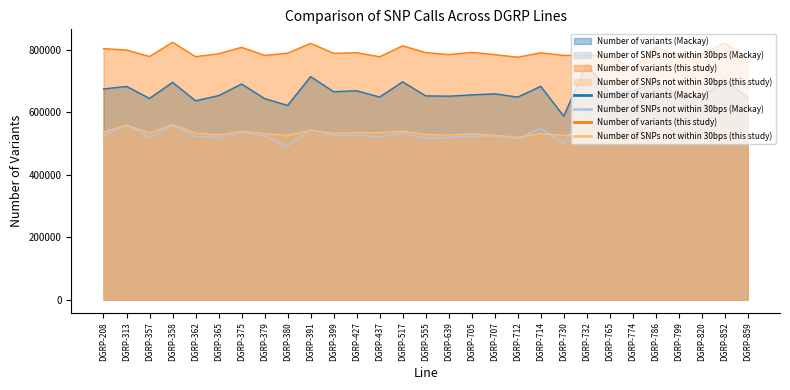

Reading left to right, transcribe all the data shown in this chart.

Number of variants (Mackay): DGRP-208=674529	DGRP-313=682811	DGRP-357=644350	DGRP-358=695893	DGRP-362=636822	DGRP-365=653202	DGRP-375=690425	DGRP-379=643914	DGRP-380=621890	DGRP-391=713986	DGRP-399=665942	DGRP-427=668815	DGRP-437=648714	DGRP-517=697413	DGRP-555=652500	DGRP-639=651471	DGRP-705=655525	DGRP-707=659053	DGRP-712=648559	DGRP-714=682961	DGRP-730=587647	DGRP-732=753488	DGRP-765=661473	DGRP-774=668519	DGRP-786=695426	DGRP-799=654378	DGRP-820=647010	DGRP-852=704502	DGRP-859=646352
Number of SNPs not within 30bps (Mackay): DGRP-208=526008	DGRP-313=560019	DGRP-357=519246	DGRP-358=557182	DGRP-362=523085	DGRP-365=518270	DGRP-375=534648	DGRP-379=524151	DGRP-380=492249	DGRP-391=544606	DGRP-399=525420	DGRP-427=526200	DGRP-437=521424	DGRP-517=533176	DGRP-555=516515	DGRP-639=519905	DGRP-705=522855	DGRP-707=524131	DGRP-712=515743	DGRP-714=548683	DGRP-730=499944	DGRP-732=621934	DGRP-765=529719	DGRP-774=551728	DGRP-786=564288	DGRP-799=519730	DGRP-820=517231	DGRP-852=541229	DGRP-859=514232
Number of variants (this study): DGRP-208=803884	DGRP-313=799185	DGRP-357=778482	DGRP-358=824218	DGRP-362=778024	DGRP-365=787311	DGRP-375=807783	DGRP-379=782067	DGRP-380=789136	DGRP-391=820694	DGRP-399=788938	DGRP-427=790626	DGRP-437=777856	DGRP-517=812795	DGRP-555=791138	DGRP-639=784634	DGRP-705=791711	DGRP-707=784731	DGRP-712=776217	DGRP-714=790449	DGRP-730=781998	DGRP-732=783219	DGRP-765=780799	DGRP-774=738310	DGRP-786=809388	DGRP-799=778707	DGRP-820=786146	DGRP-852=821180	DGRP-859=773001
Number of SNPs not within 30bps (this study): DGRP-208=537115	DGRP-313=558343	DGRP-357=534097	DGRP-358=561152	DGRP-362=533455	DGRP-365=527522	DGRP-375=539596	DGRP-379=531512	DGRP-380=526246	DGRP-391=542413	DGRP-399=532501	DGRP-427=534873	DGRP-437=534775	DGRP-517=539433	DGRP-555=528673	DGRP-639=527397	DGRP-705=530762	DGRP-707=526560	DGRP-712=519923	DGRP-714=532311	DGRP-730=525963	DGRP-732=532585	DGRP-765=528274	DGRP-774=514534	DGRP-786=562267	DGRP-799=522690	DGRP-820=527882	DGRP-852=544534	DGRP-859=517186